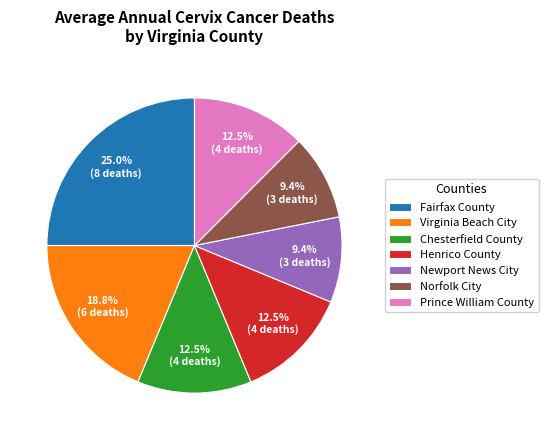

Is there any slice that represents more than half of the pie?

No